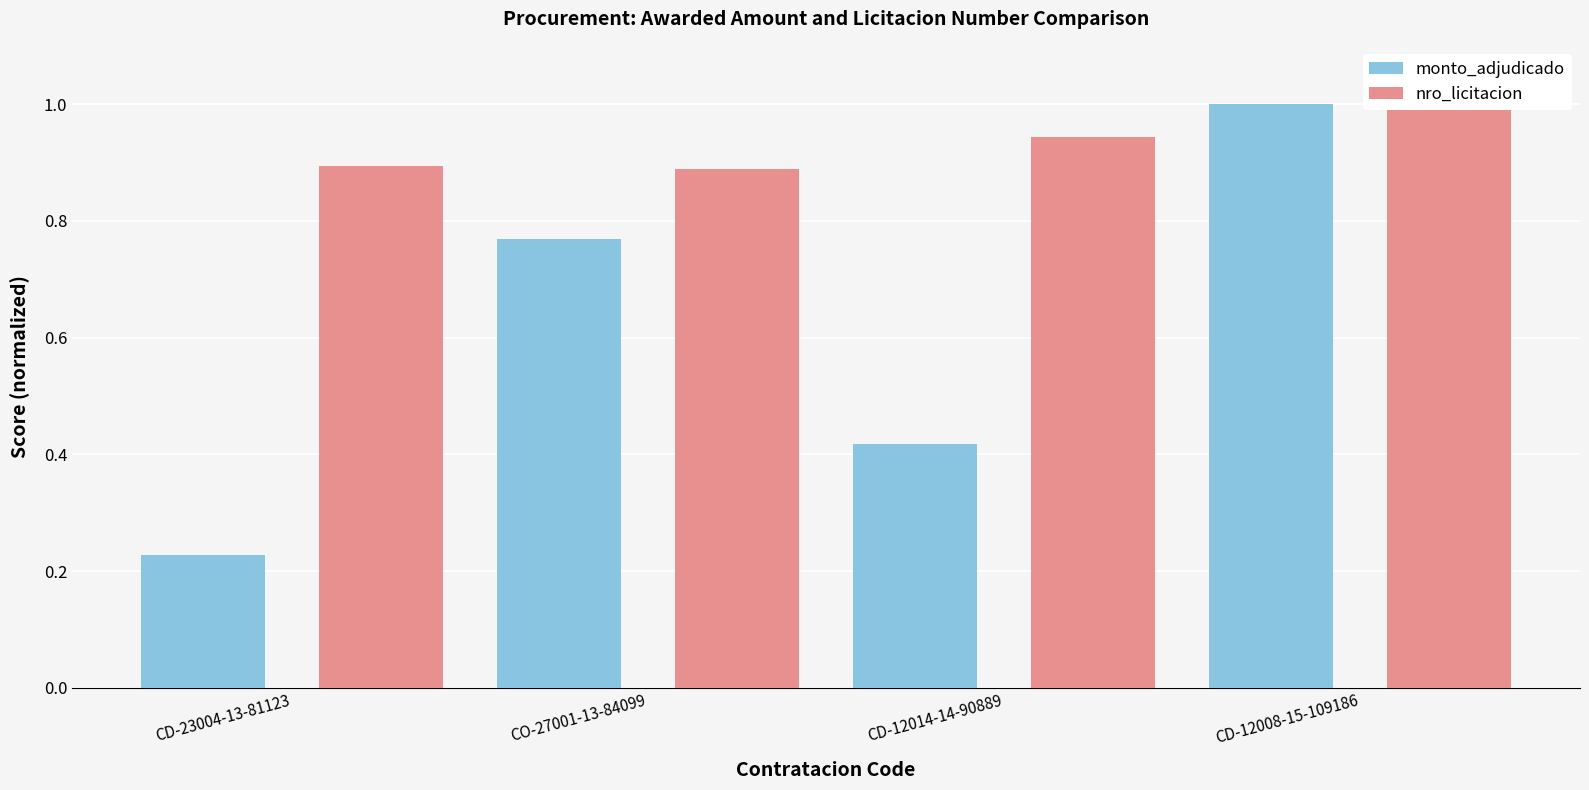

Reading left to right, transcribe all the data shown in this chart.

monto_adjudicado: 0.2	0.8	0.4	1.0
nro_licitacion: 0.9	0.9	0.9	1.0